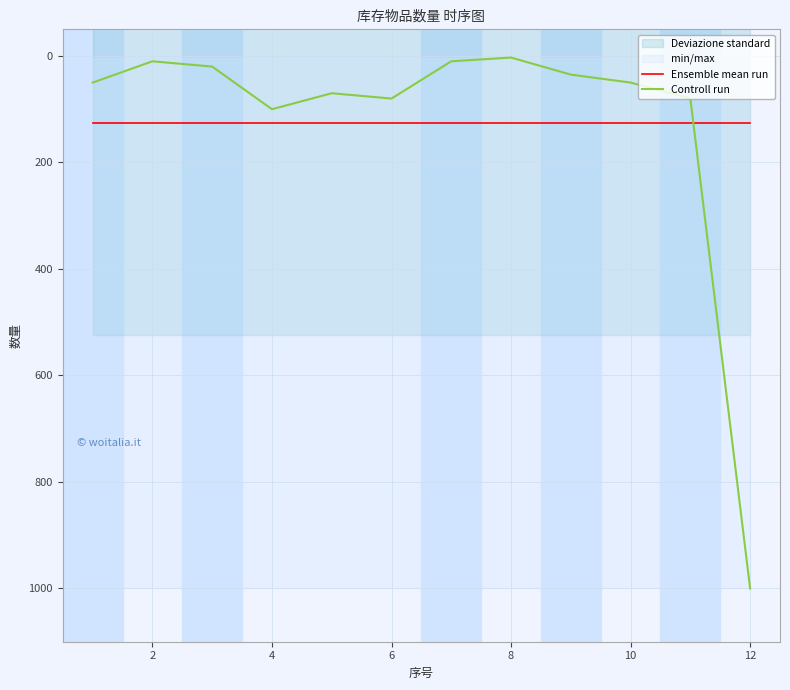

True or false: Ensemble mean run has a value of 31.0 at 8.

False